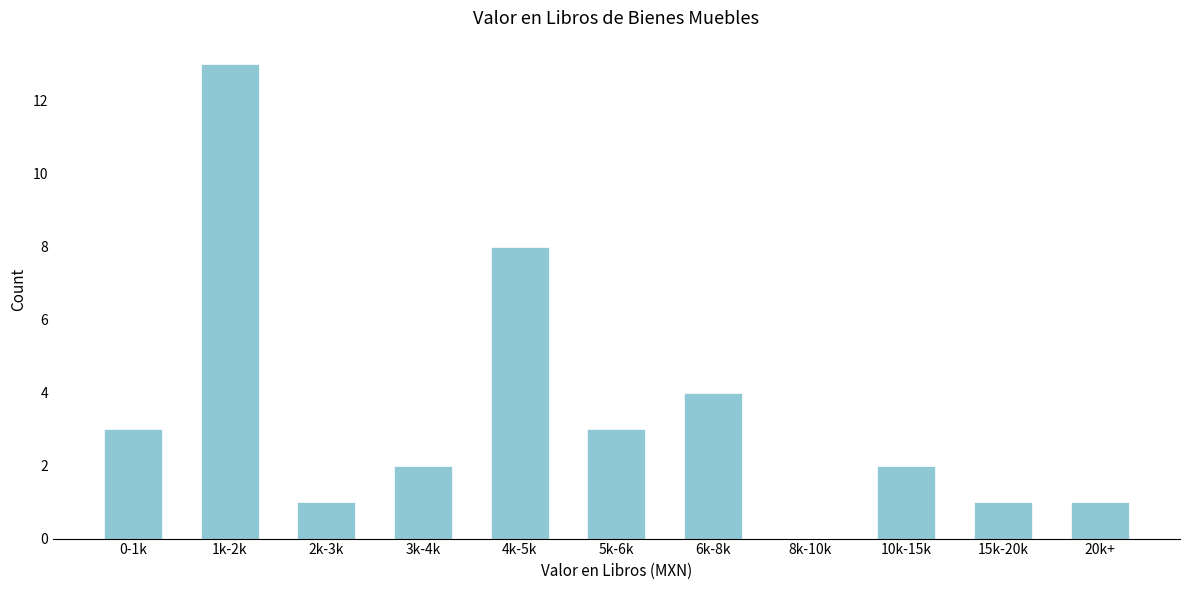

Reading left to right, extract all data points from this chart.

0-1k=3	1k-2k=13	2k-3k=1	3k-4k=2	4k-5k=8	5k-6k=3	6k-8k=4	8k-10k=0	10k-15k=2	15k-20k=1	20k+=1